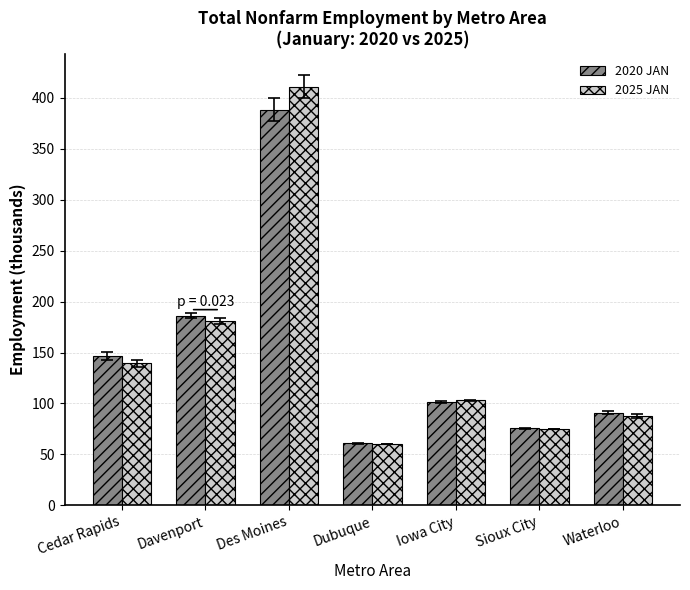

Reading left to right, extract all data points from this chart.

2020 JAN: Cedar Rapids=146.5	Davenport=186.1	Des Moines=388.5	Dubuque=61.0	Iowa City=101.6	Sioux City=75.4	Waterloo=90.9
2025 JAN: Cedar Rapids=139.3	Davenport=180.9	Des Moines=411.0	Dubuque=60.2	Iowa City=103.0	Sioux City=75.2	Waterloo=87.4